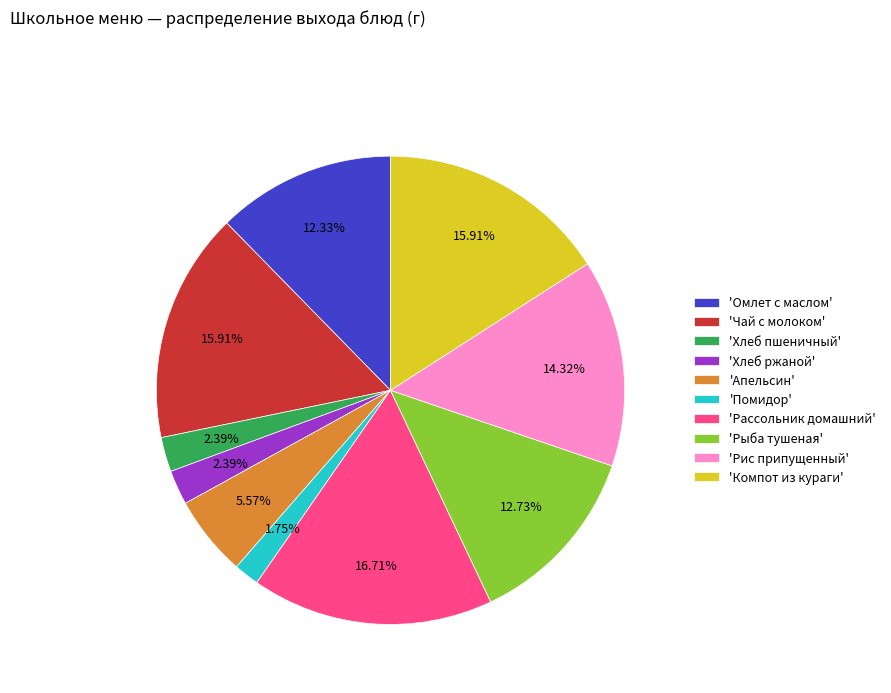

Which has a higher value, 'Апельсин' or 'Помидор'?

'Апельсин'